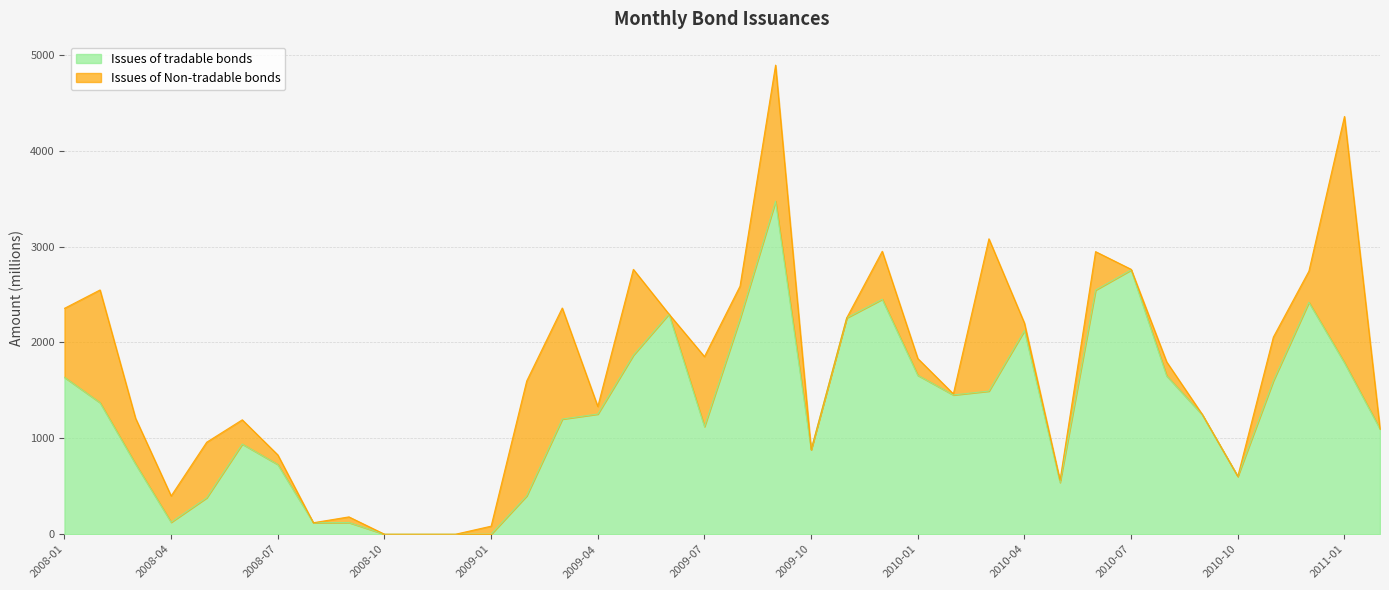

Rank the categories by value from highest to lowest.

2009-09, 2010-07, 2010-06, 2009-12, 2010-12, 2009-06, 2009-11, 2009-08, 2010-04, 2009-05, 2011-01, 2010-01, 2010-08, 2008-01, 2010-11, 2010-03, 2010-02, 2008-02, 2009-04, 2010-09, 2009-03, 2009-07, 2011-02, 2008-06, 2009-10, 2008-03, 2008-07, 2010-10, 2010-05, 2009-02, 2008-05, 2008-04, 2008-09, 2008-08, 2008-10, 2008-11, 2008-12, 2009-01